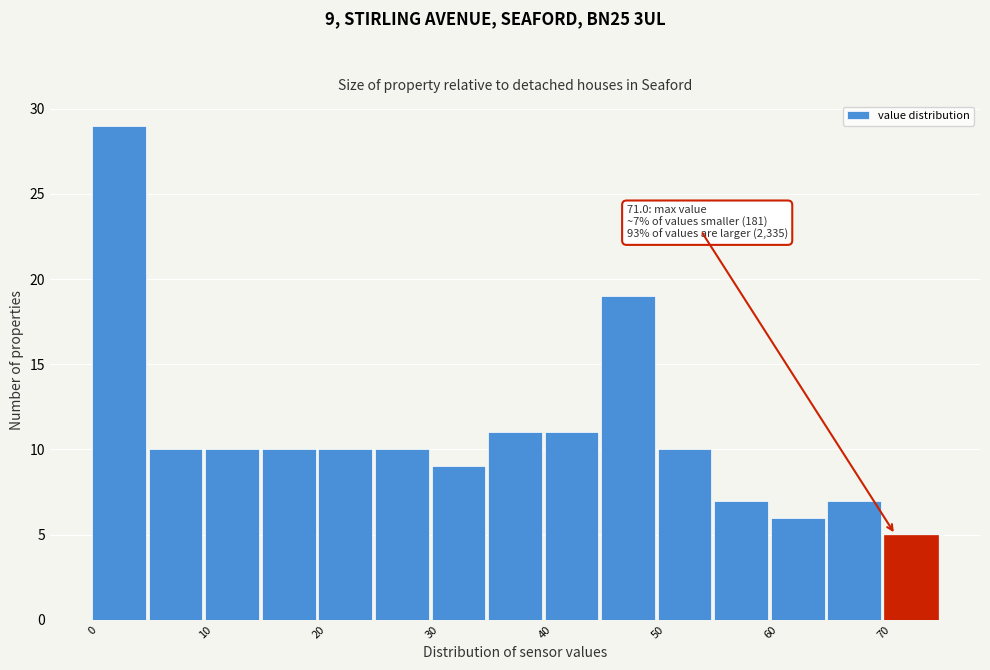

Over which range of the x-axis is the bar tallest?

0 to 5